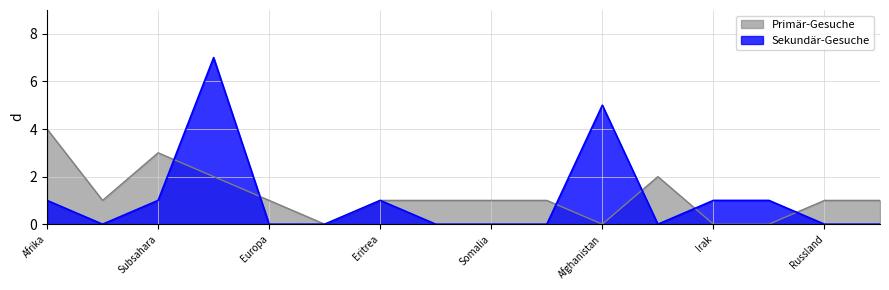

At which label does Primär-Gesuche reach its peak?

Afrika